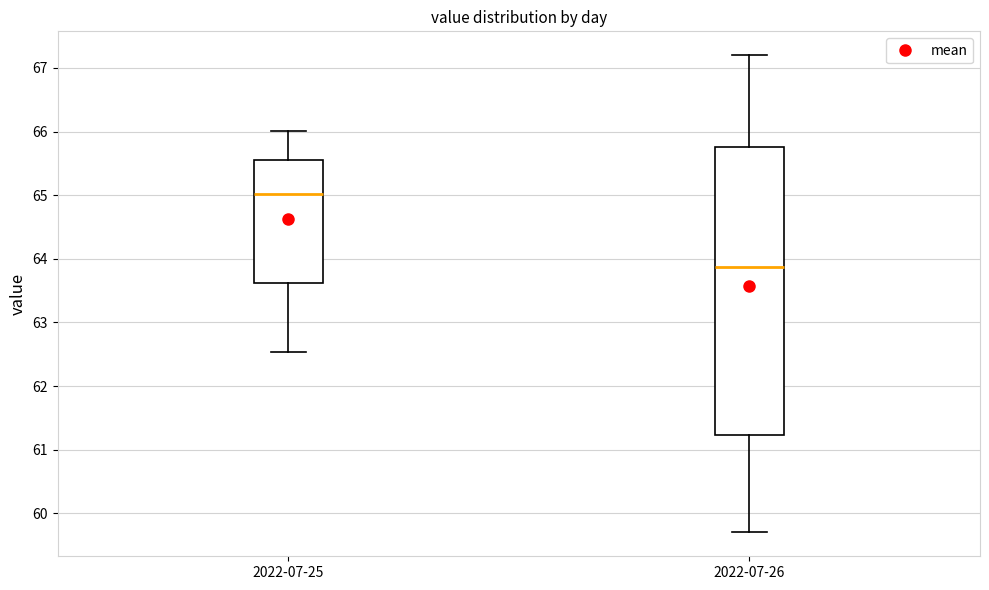

Where does the median line of the box for 2022-07-26 sit on the y-axis? The values are not printed on the chart, so give them approximately, as read against the axis.

63.9